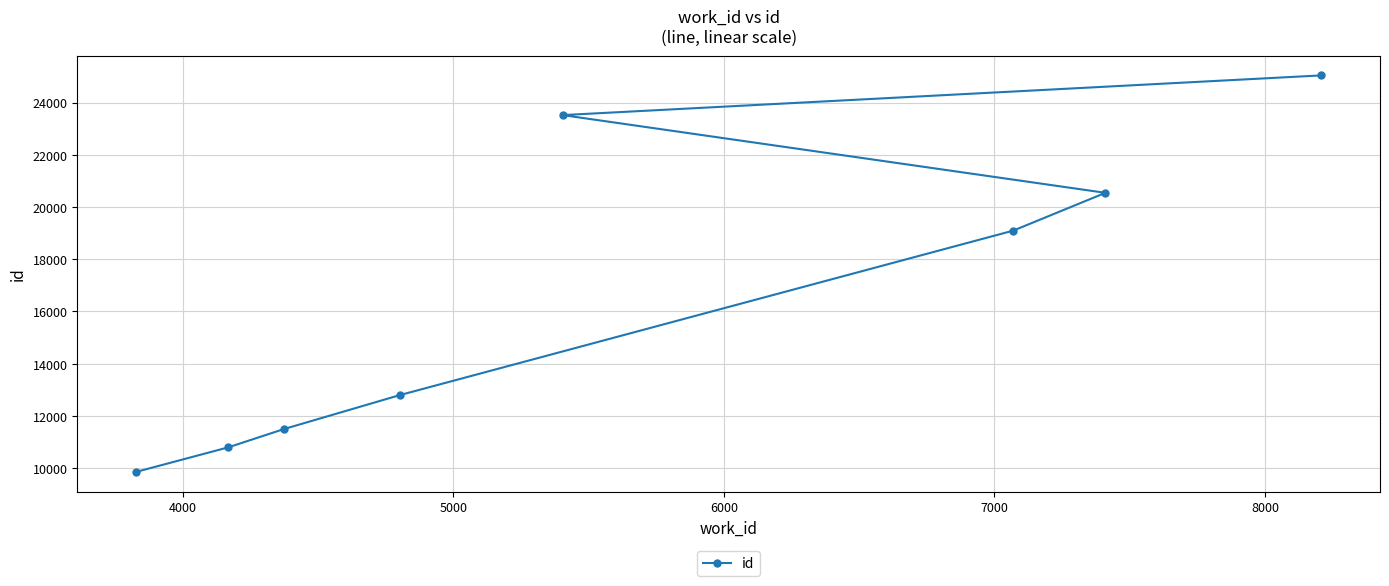

What is the average value?

16643